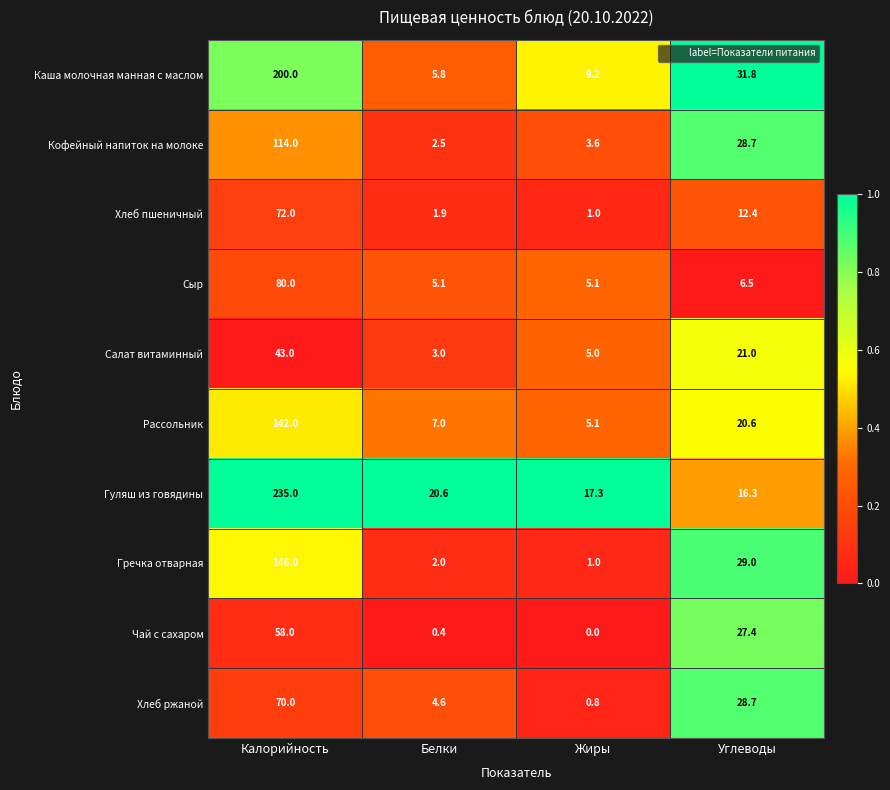

List the series in order of their peak value, lowest first.

Салат витаминный, Чай с сахаром, Хлеб ржаной, Хлеб пшеничный, Сыр, Кофейный напиток на молоке, Рассольник, Гречка отварная, Каша молочная манная с маслом, Гуляш из говядины